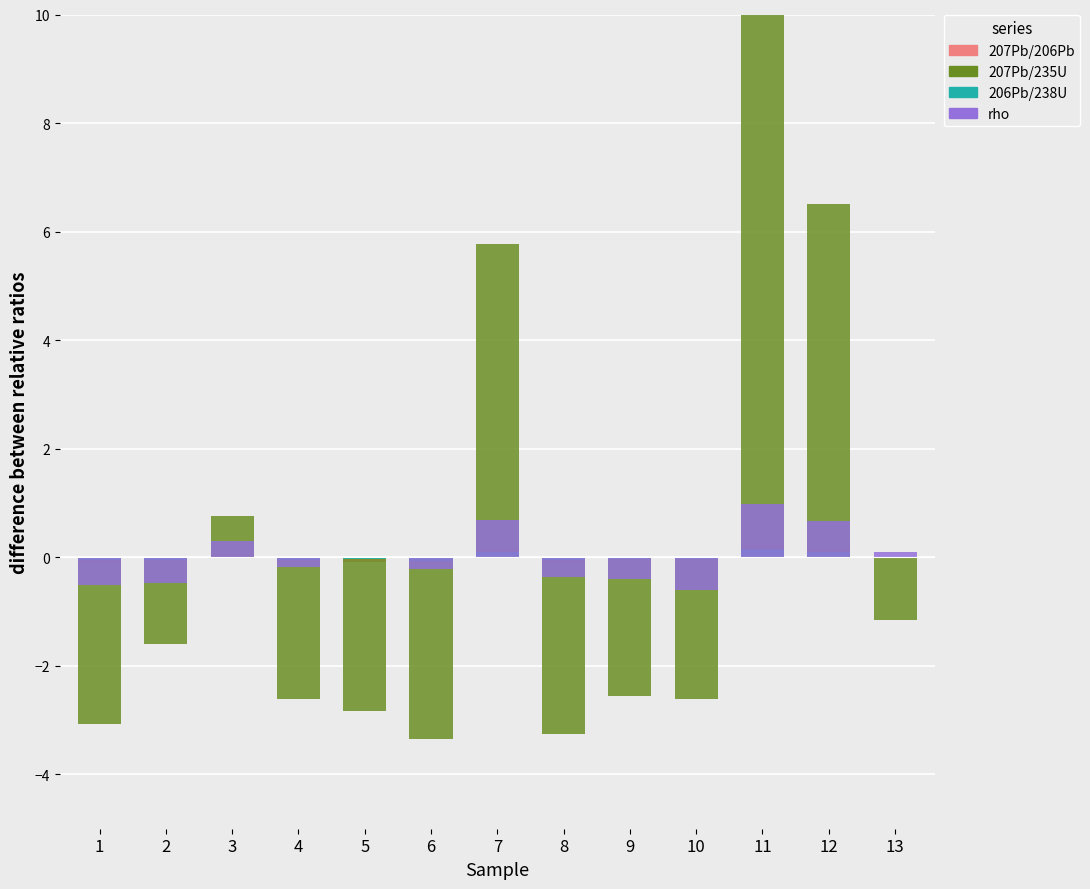

Rank the categories by 206Pb/238U value from lowest to highest.

1, 2, 3, 4, 5, 6, 8, 9, 10, 13, 7, 12, 11